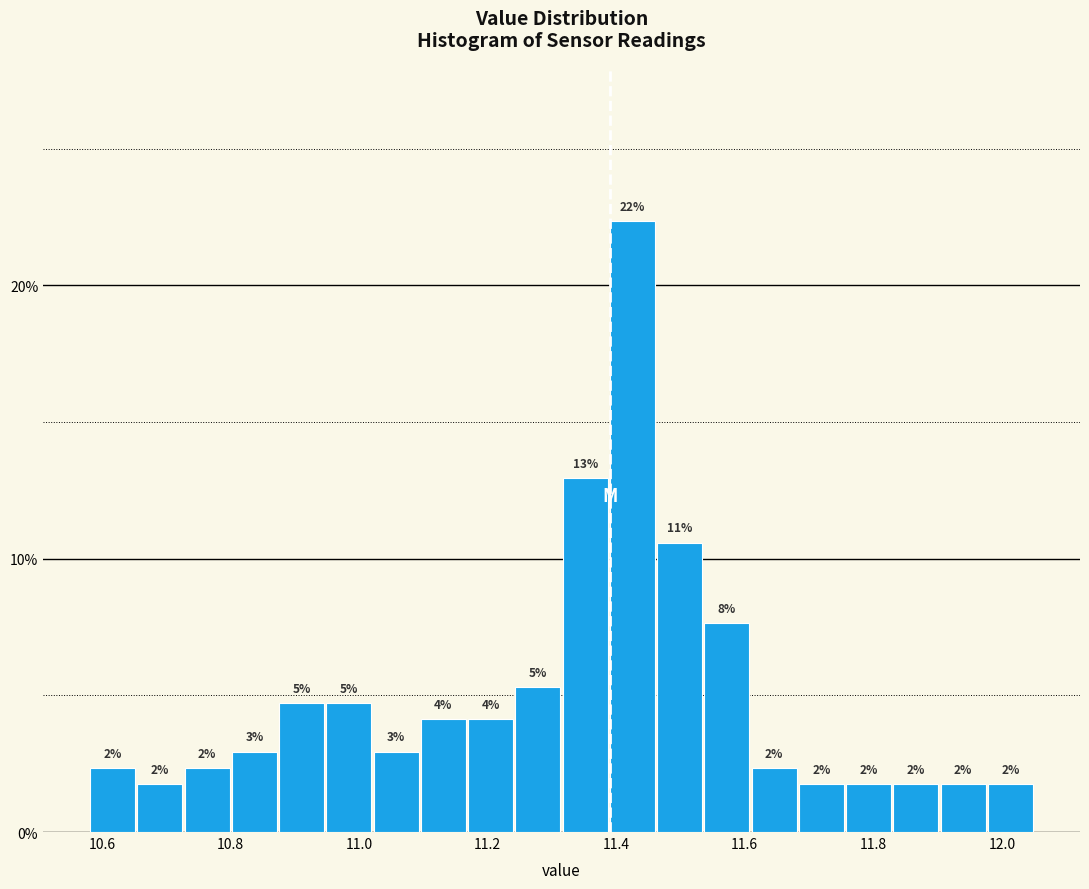

Around what value on the x-axis is the tallest bar? Give the approximate position of its centre, as read against the axis.

11.42